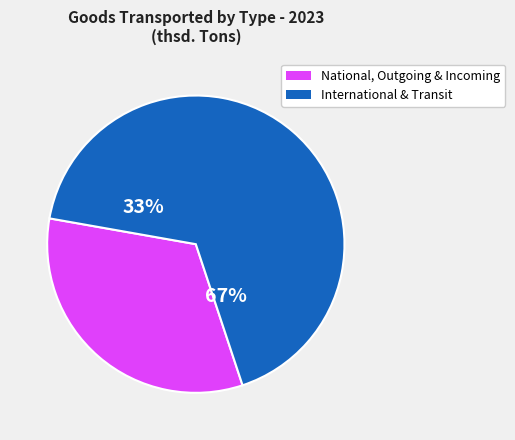

Which has a higher value, Outgoing or Transit?

Transit